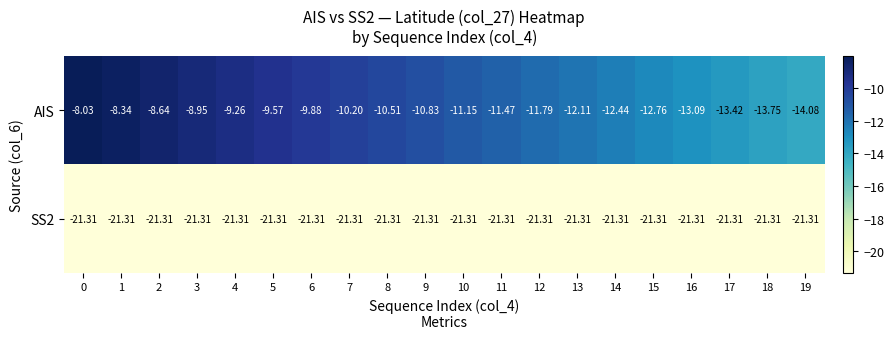

Between 3 and 13, which series saw the biggest shift?

AIS